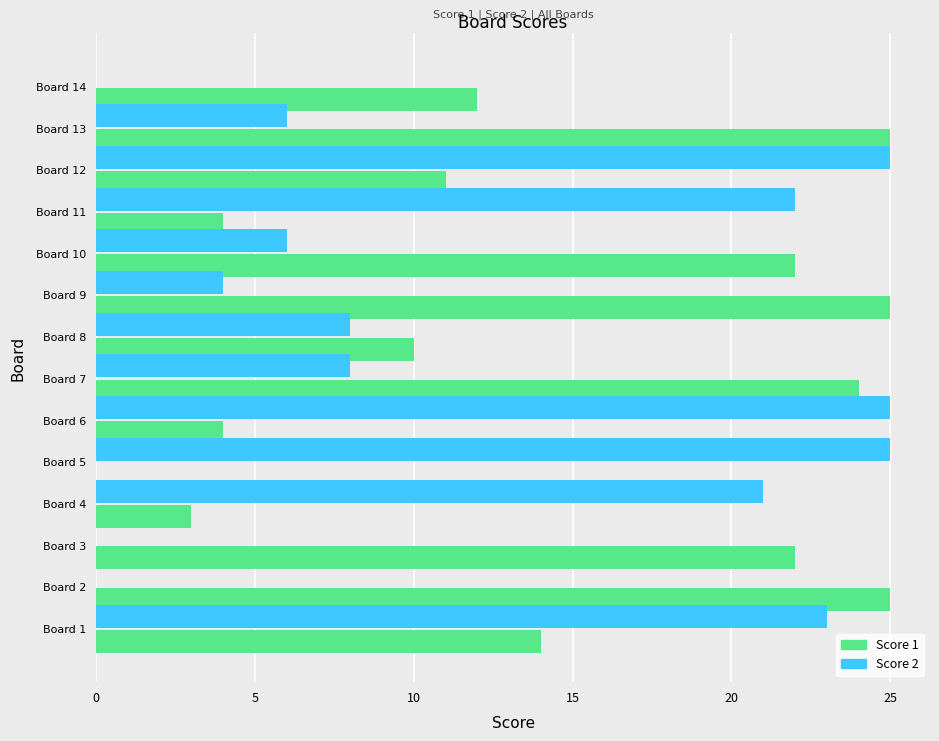

What is the maximum value shown in the chart?

25